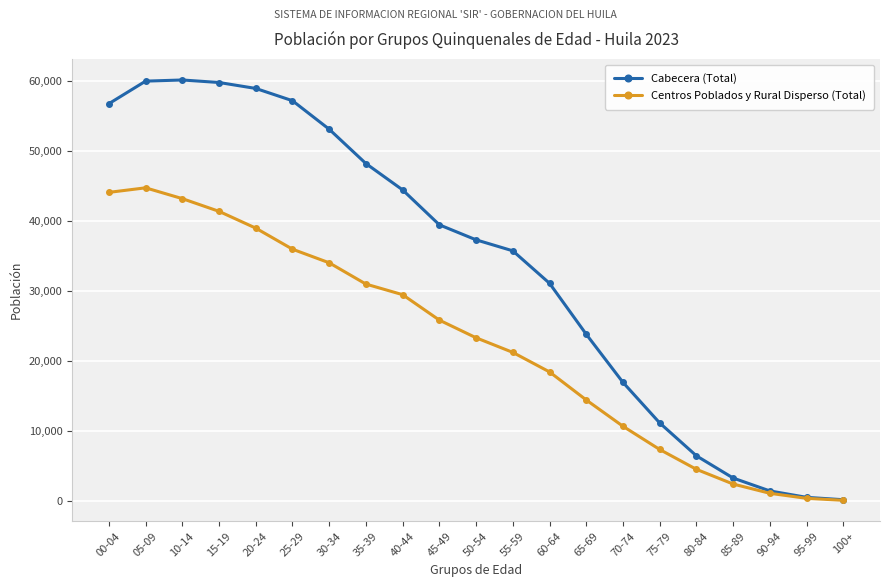

Which series has the largest range (max minus min)?

Cabecera (Total)